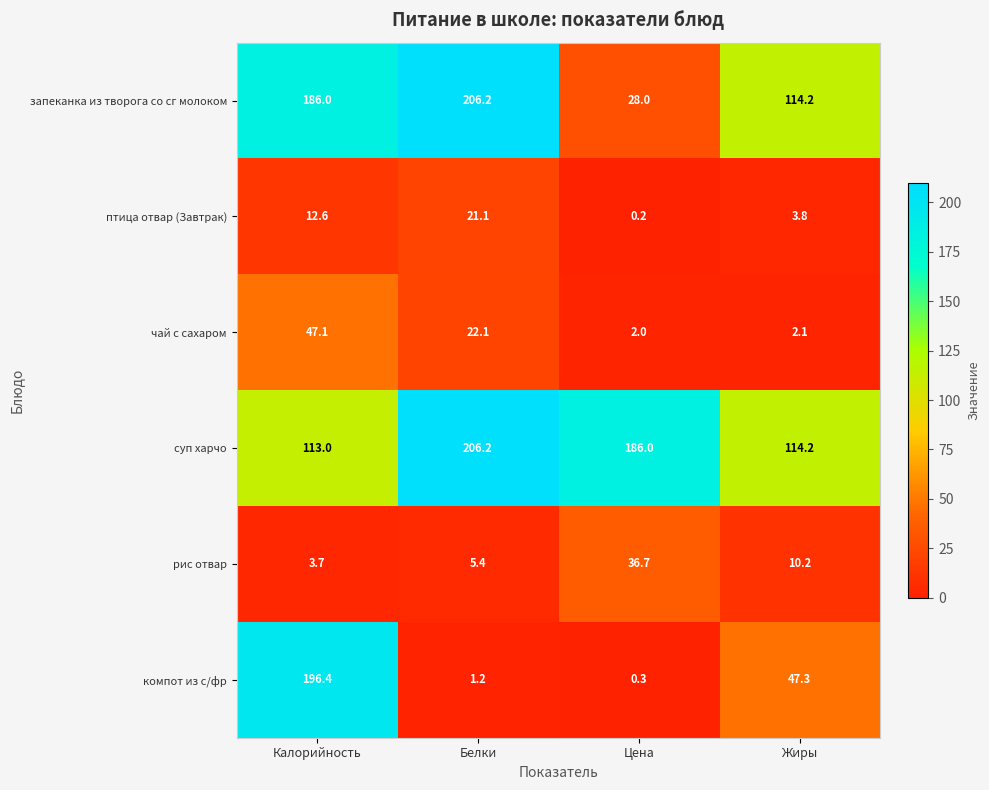

At which label does суп харчо first exceed 186?

Белки